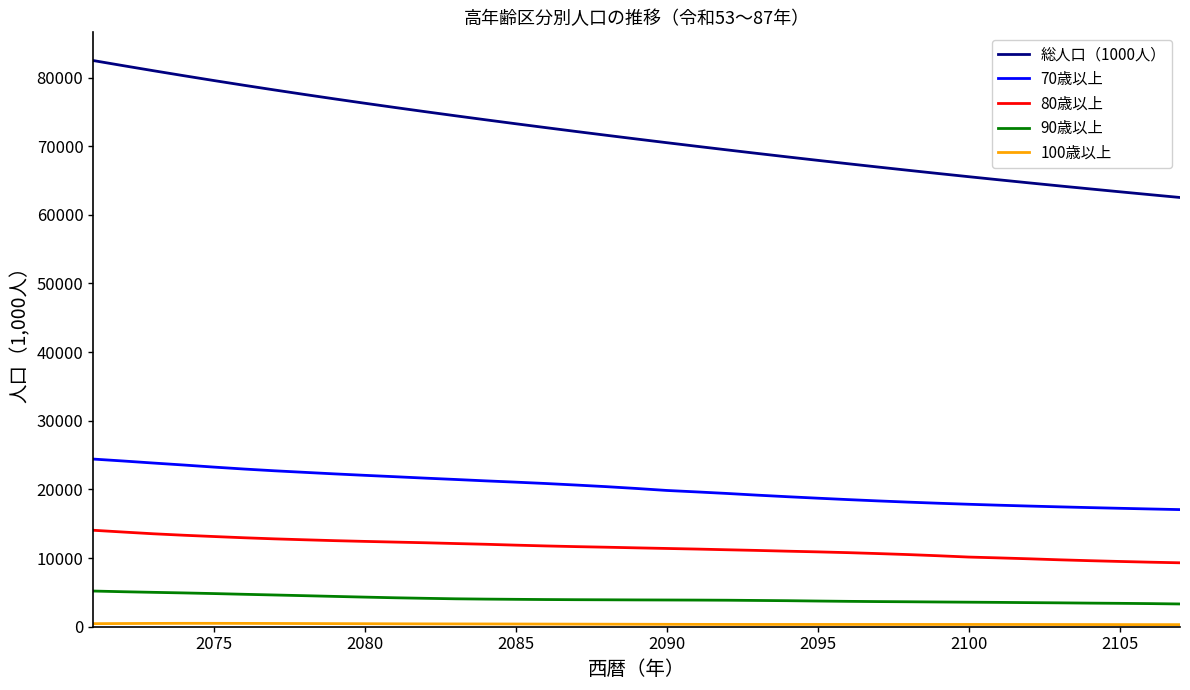

Which series has the largest range (max minus min)?

総人口（1000人）